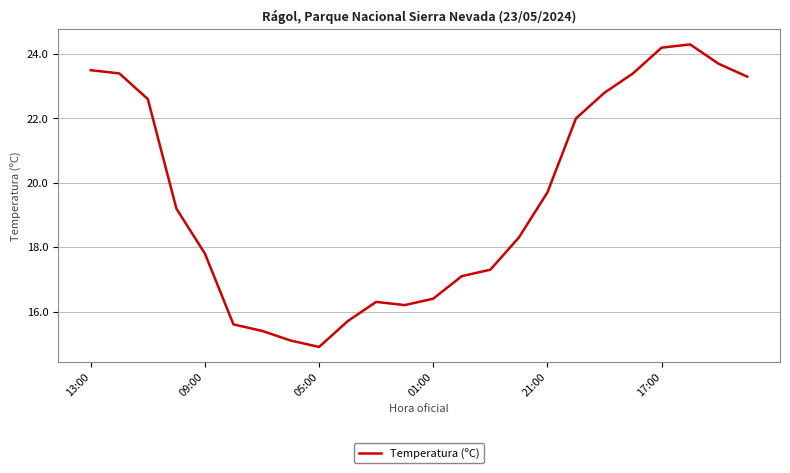

Reading left to right, list all the values displayed in this chart.

23.5	23.4	22.6	19.2	17.8	15.6	15.4	15.1	14.9	15.7	16.3	16.2	16.4	17.1	17.3	18.3	19.7	22.0	22.8	23.4	24.2	24.3	23.7	23.3